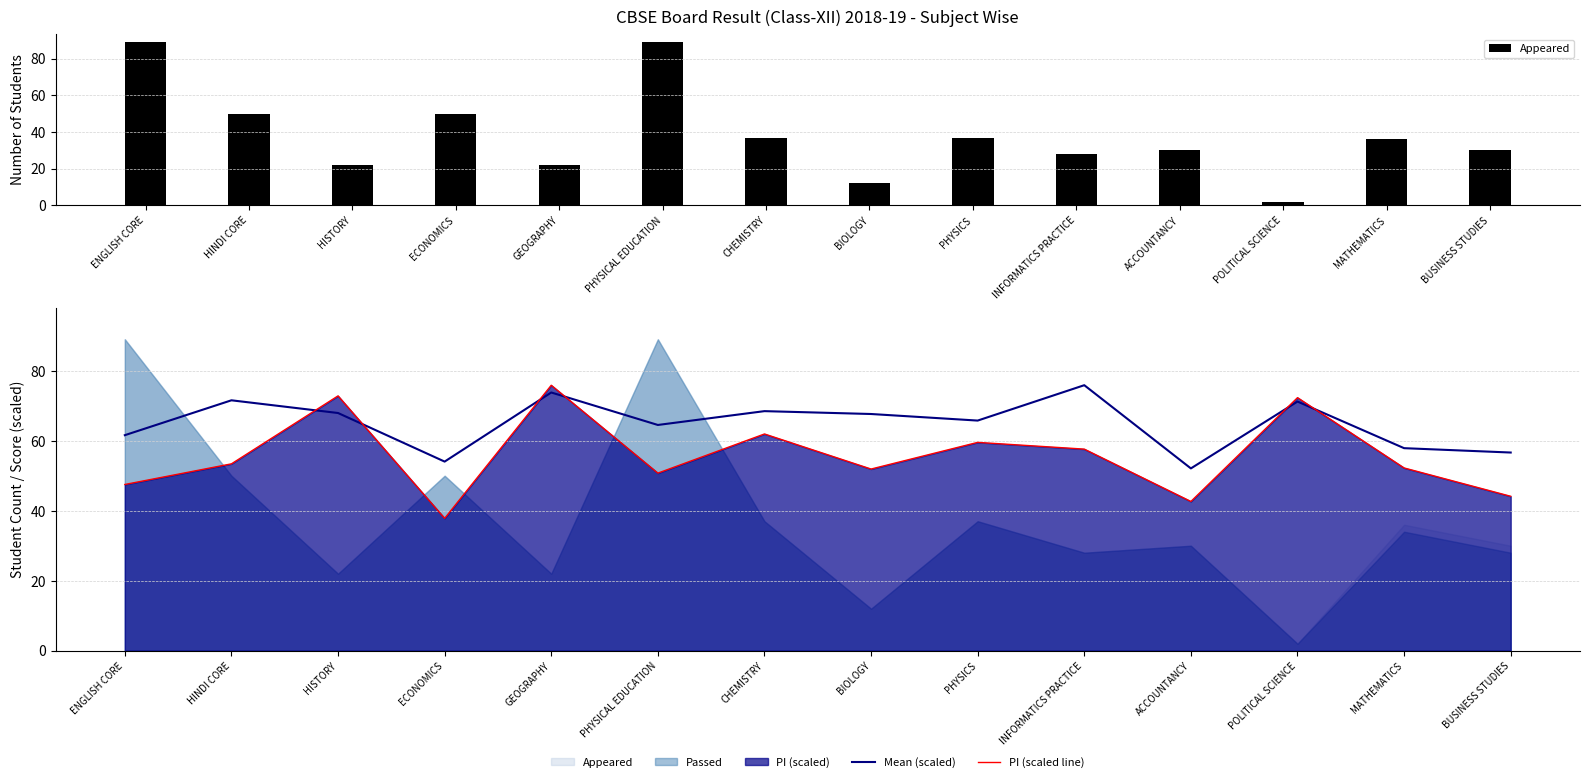

What is the sum of all Mean (scaled) values?

908.9